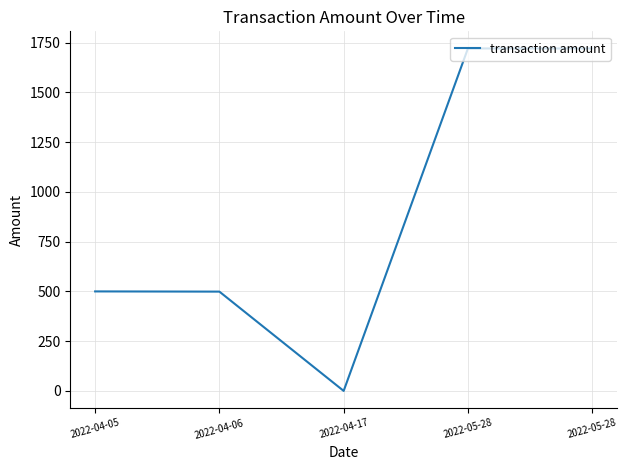

How many series are shown in this chart?

1